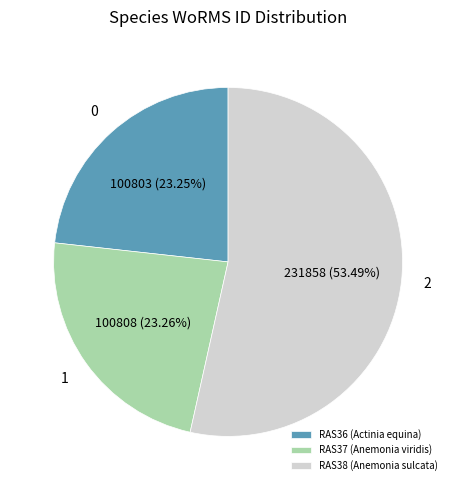

What is the largest slice in the pie chart?

RAS38 (Anemonia sulcata)